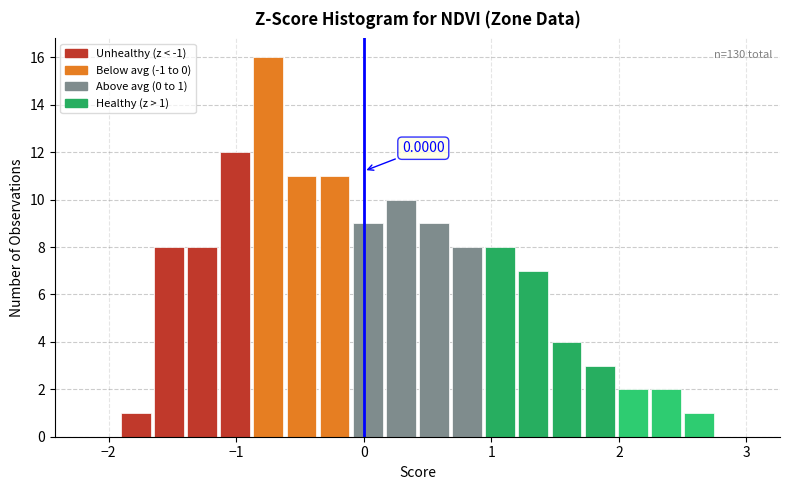

Read against the x-axis, roughly where is the centre of the tallest bar?

-0.7